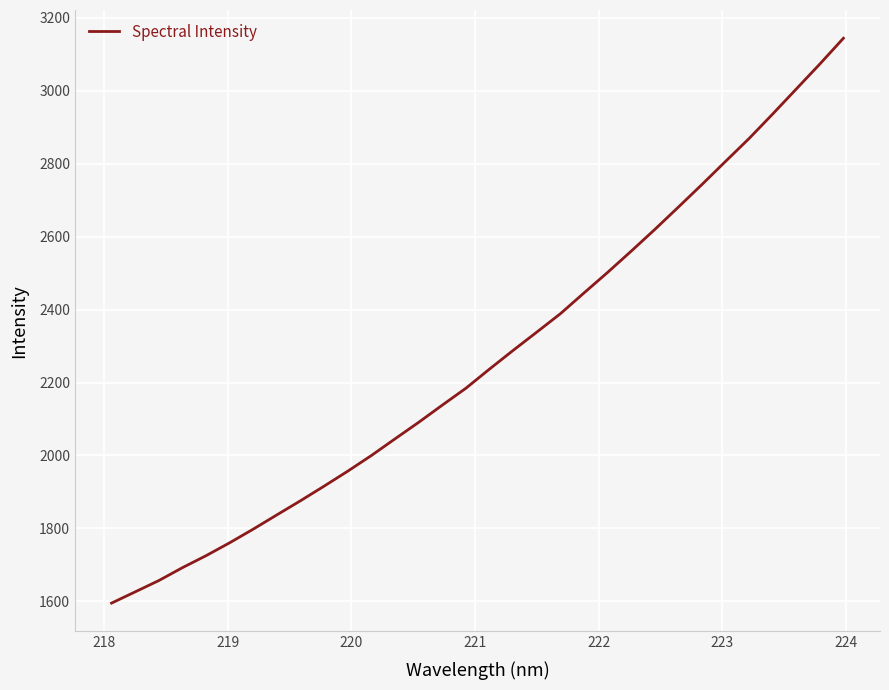

What is the difference between the maximum and minimum values?

1549.0